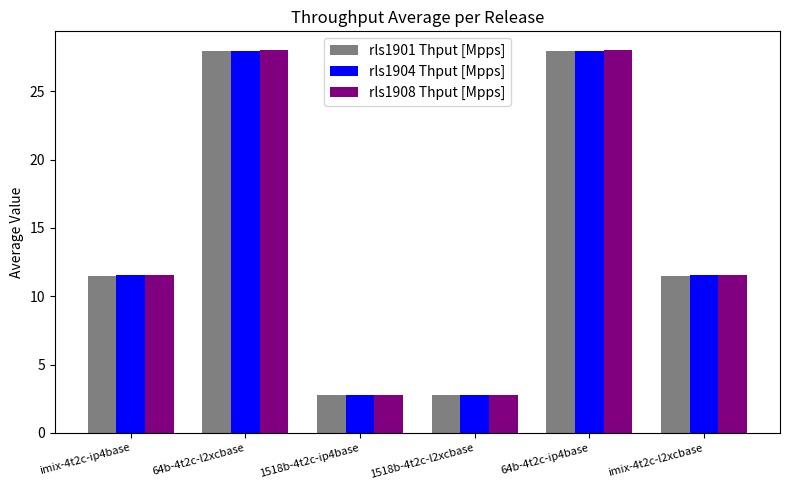

What is the sum of all rls1908 Thput [Mpps] values?

84.5